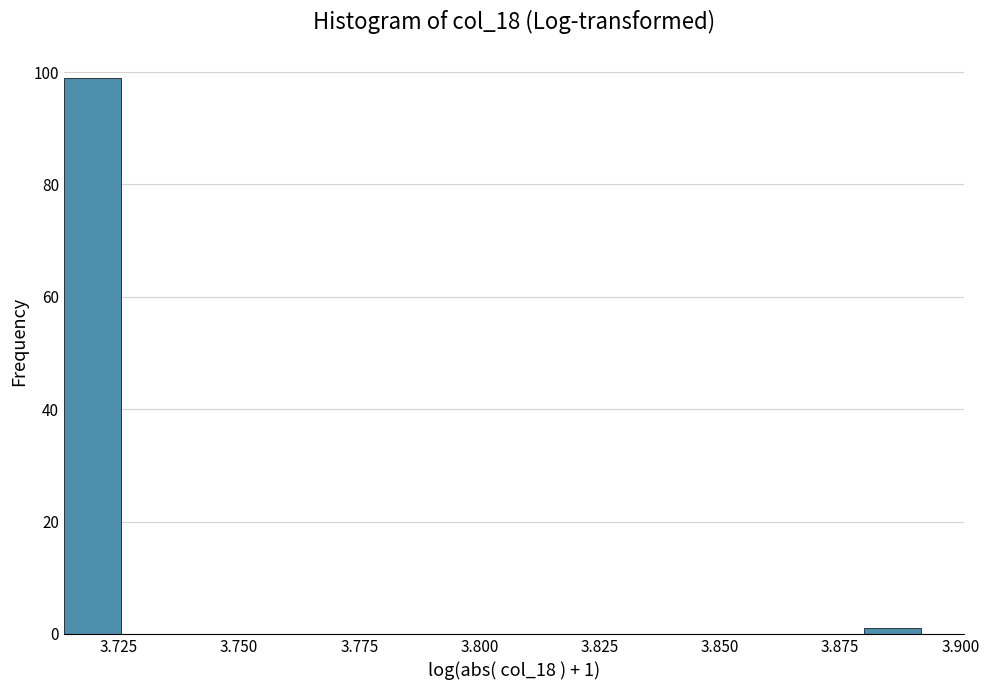

Read against the x-axis, roughly where is the centre of the tallest bar?

3.720